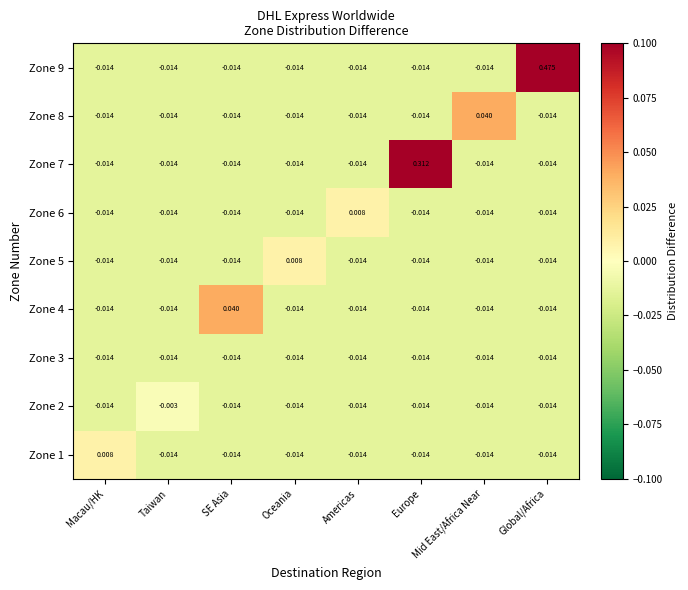

How many values in Zone 6 are above zero?

1